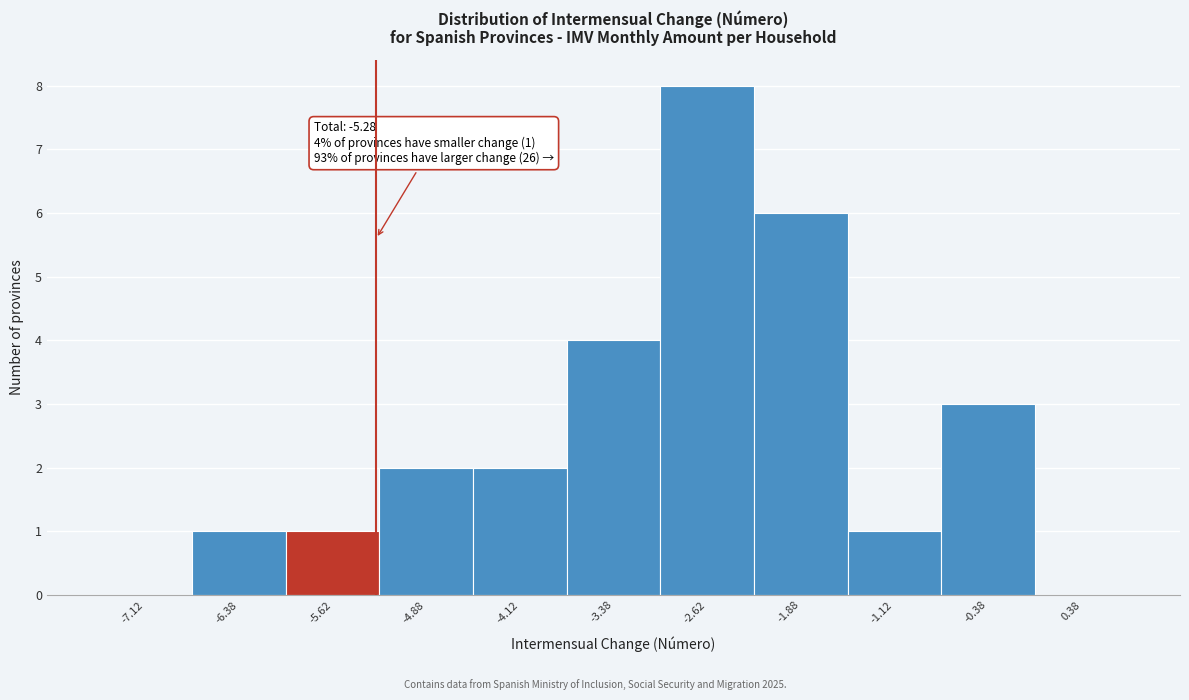

Over which range of the x-axis is the bar tallest?

-3.00 to -2.25